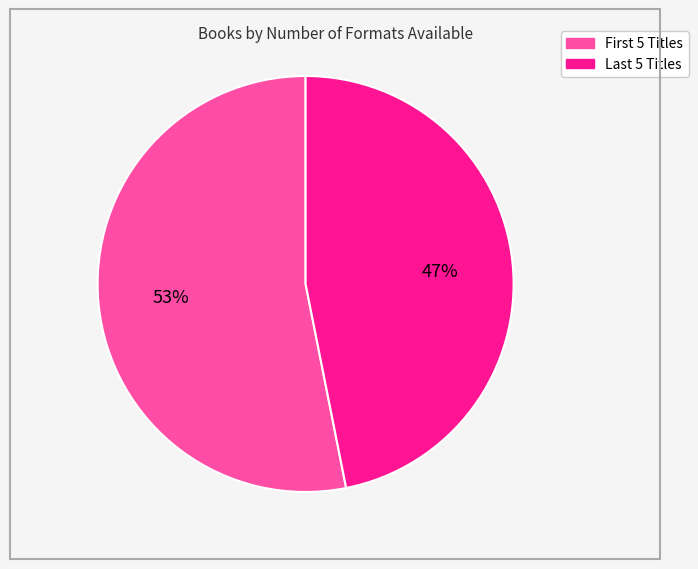

Rank the categories by value from lowest to highest.

Last 5 Titles, First 5 Titles